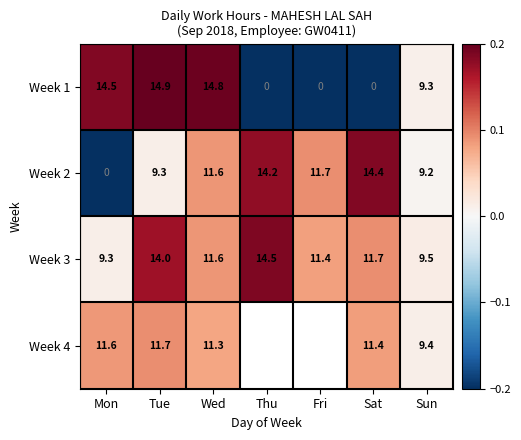

How many distinct data groups are displayed?

4